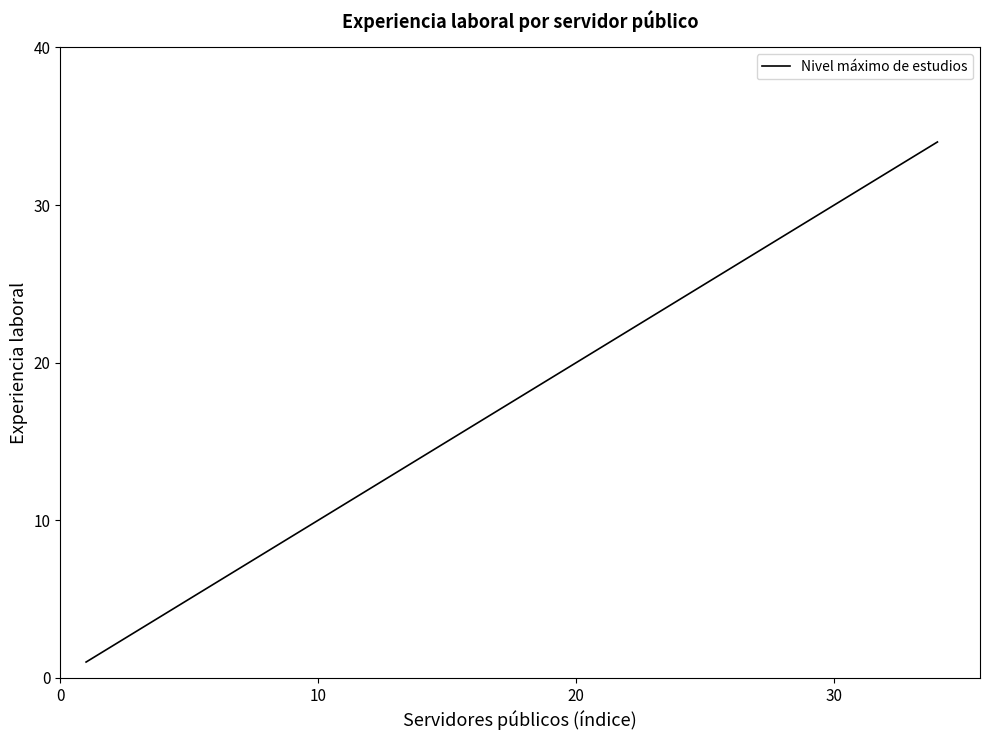

What is the difference between the maximum and minimum values?

33